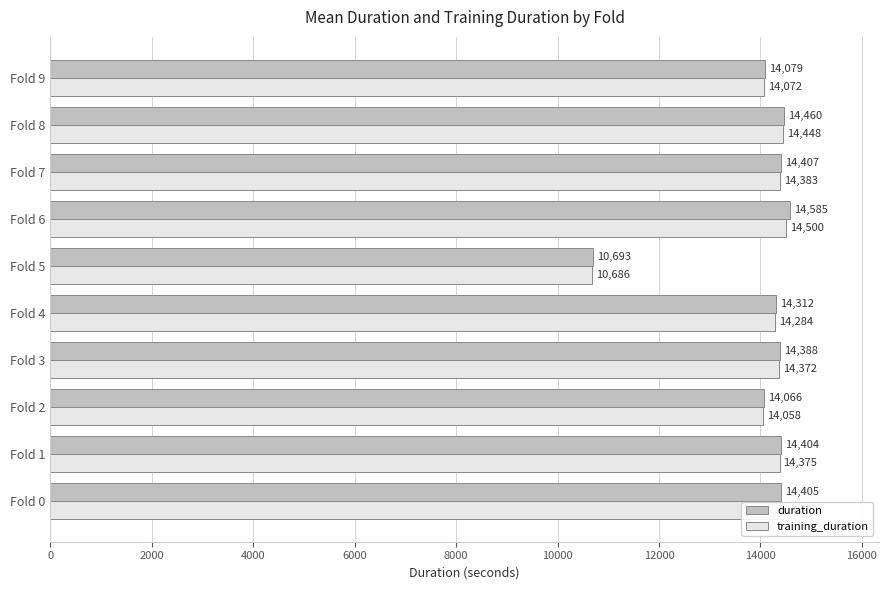

What is the difference between the maximum and minimum values in the training_duration series?

3814.0